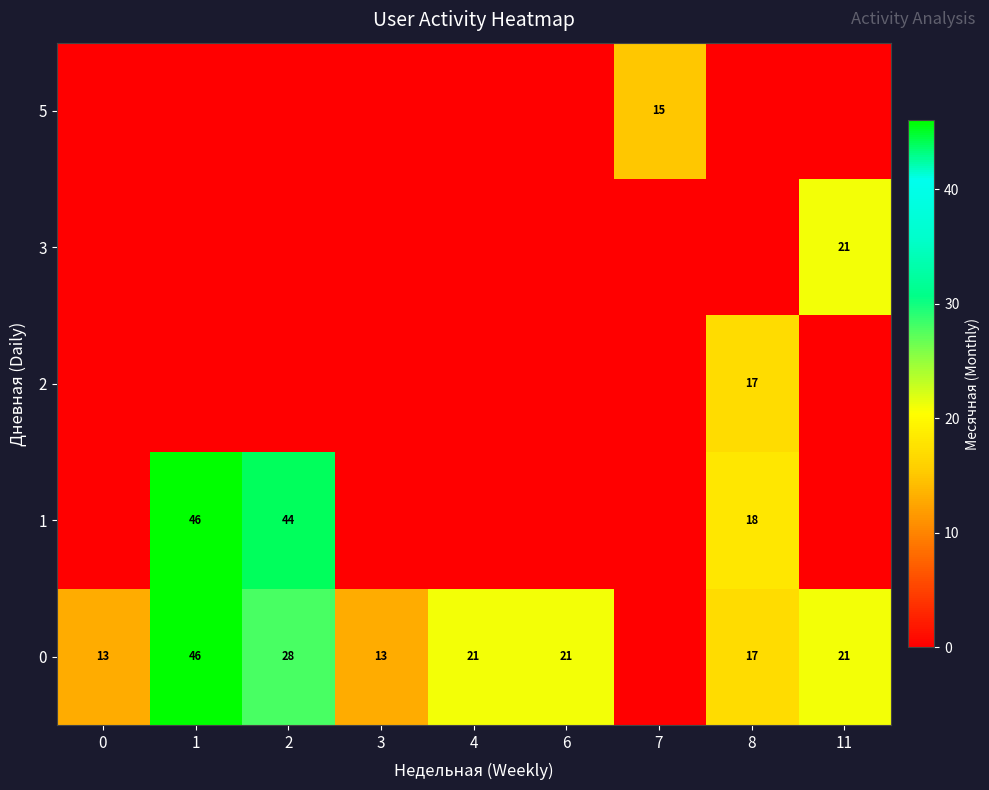

The value of 0 at 6 is 37. True or false?

False